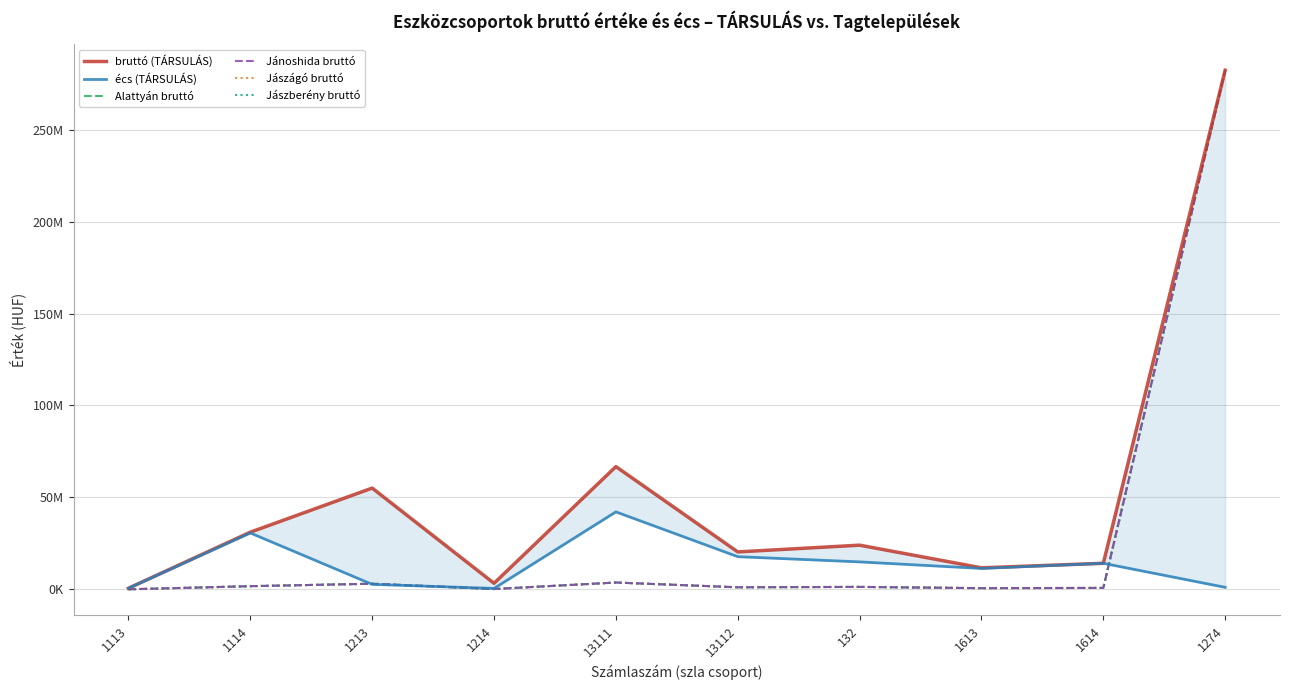

List the series in order of their peak value, lowest first.

écs (TÁRSULÁS), bruttó (TÁRSULÁS), Alattyán bruttó, Jánoshida bruttó, Jászágó bruttó, Jászberény bruttó